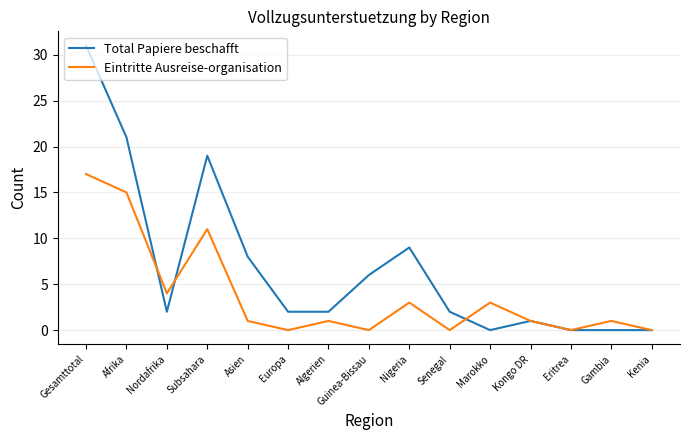

Is it true that Total Papiere beschafft equals 2 at Algerien?

True